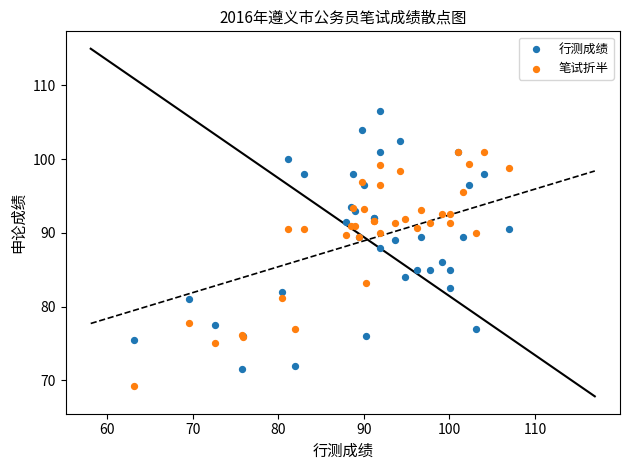

Which series reaches the minimum Y coordinate?

笔试折半